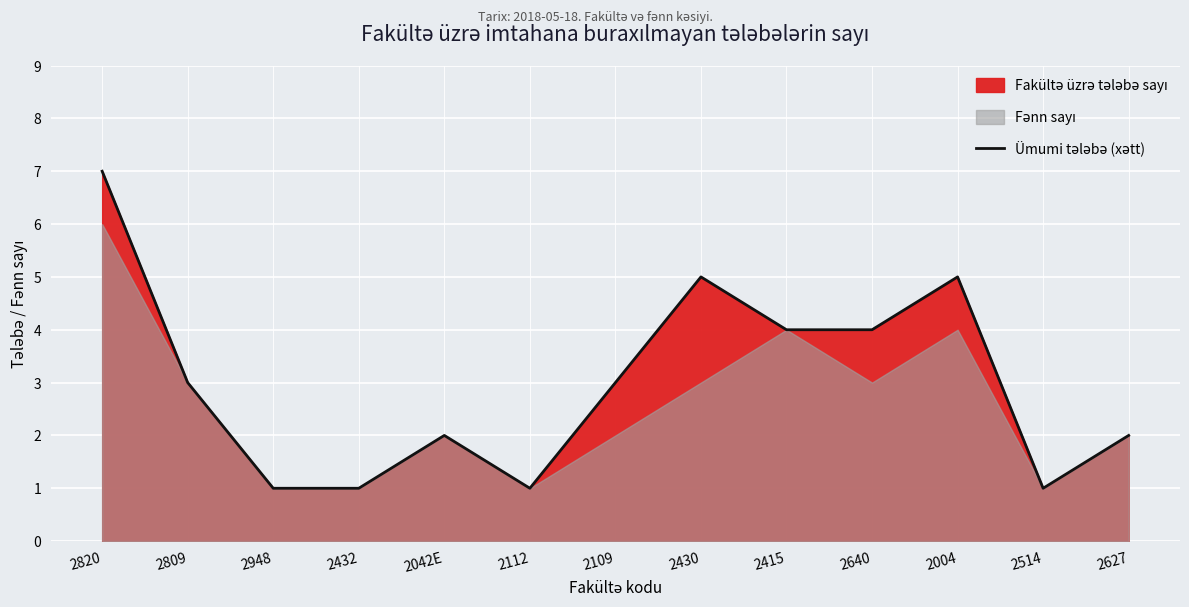

Between 2415 and 2042E, which is larger?

2415